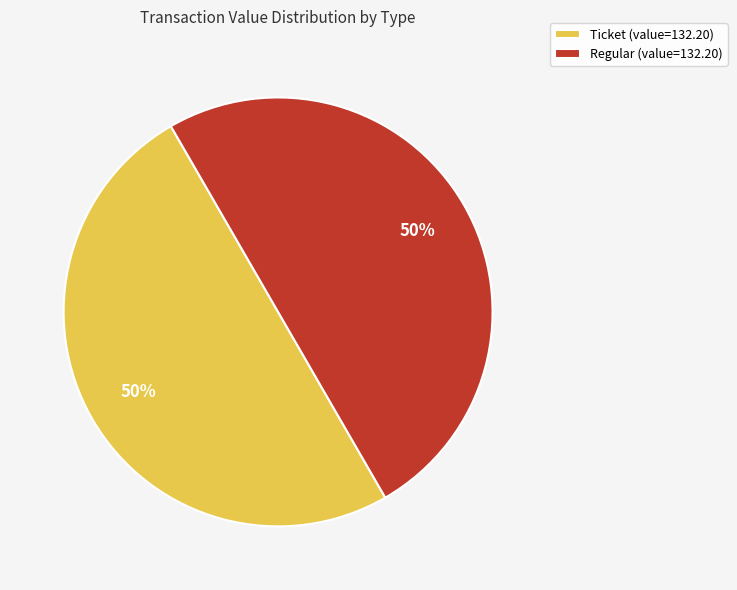

True or false: Ticket (value=132.20) accounts for 59% of the total.

False